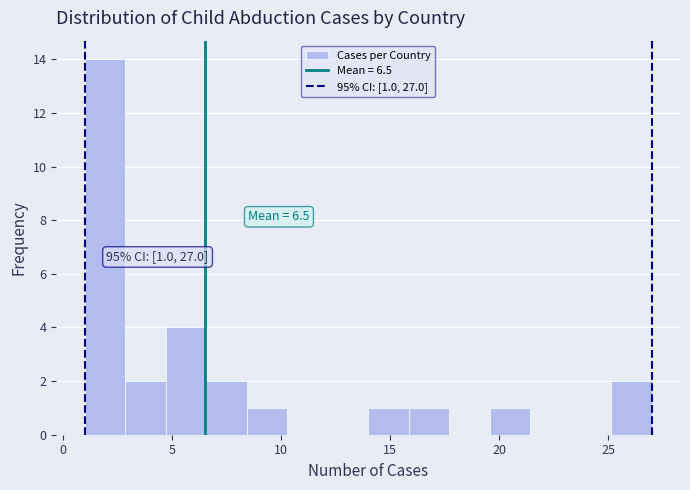

Read against the x-axis, roughly where is the centre of the tallest bar?

2.0